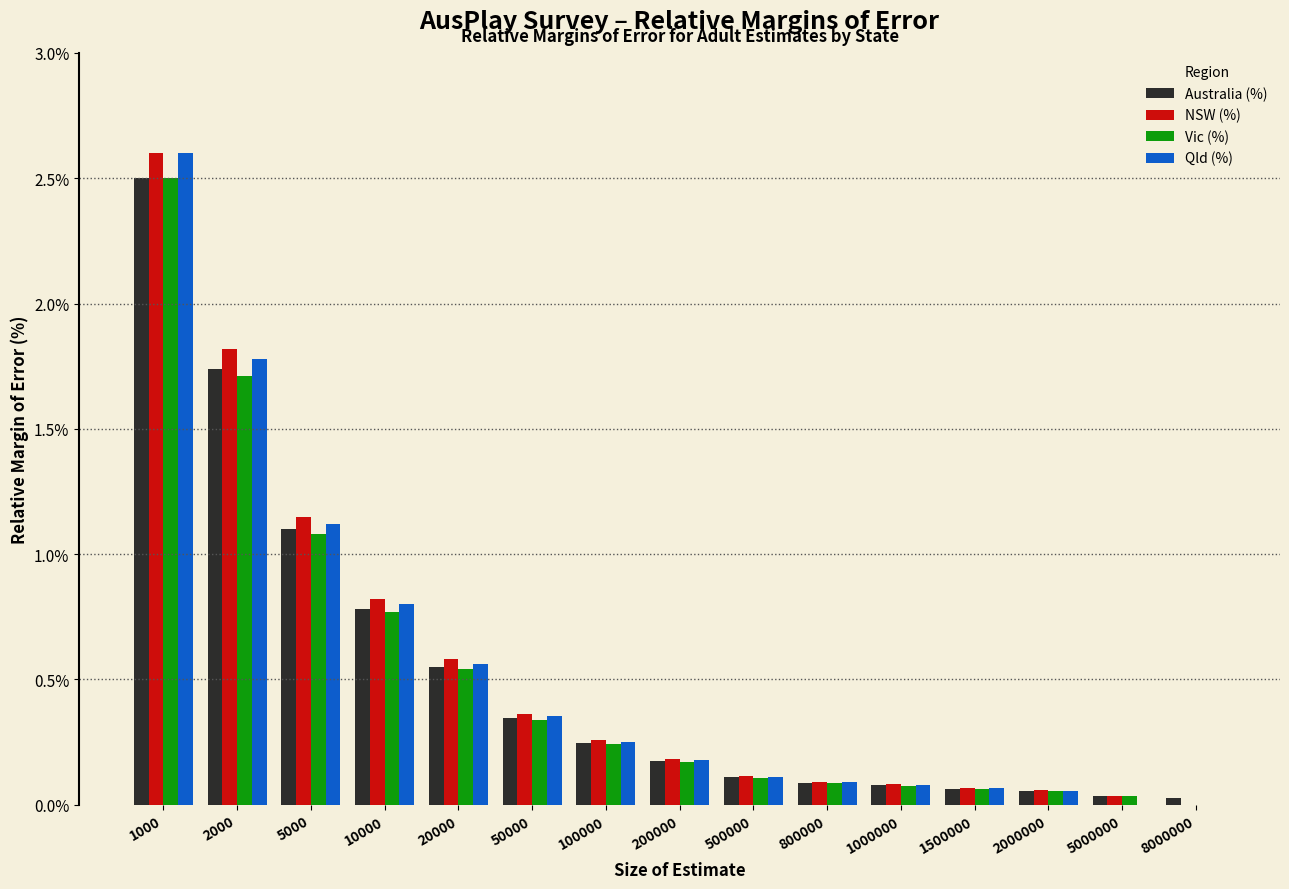

What is the total value across all series at 1000?

10.2